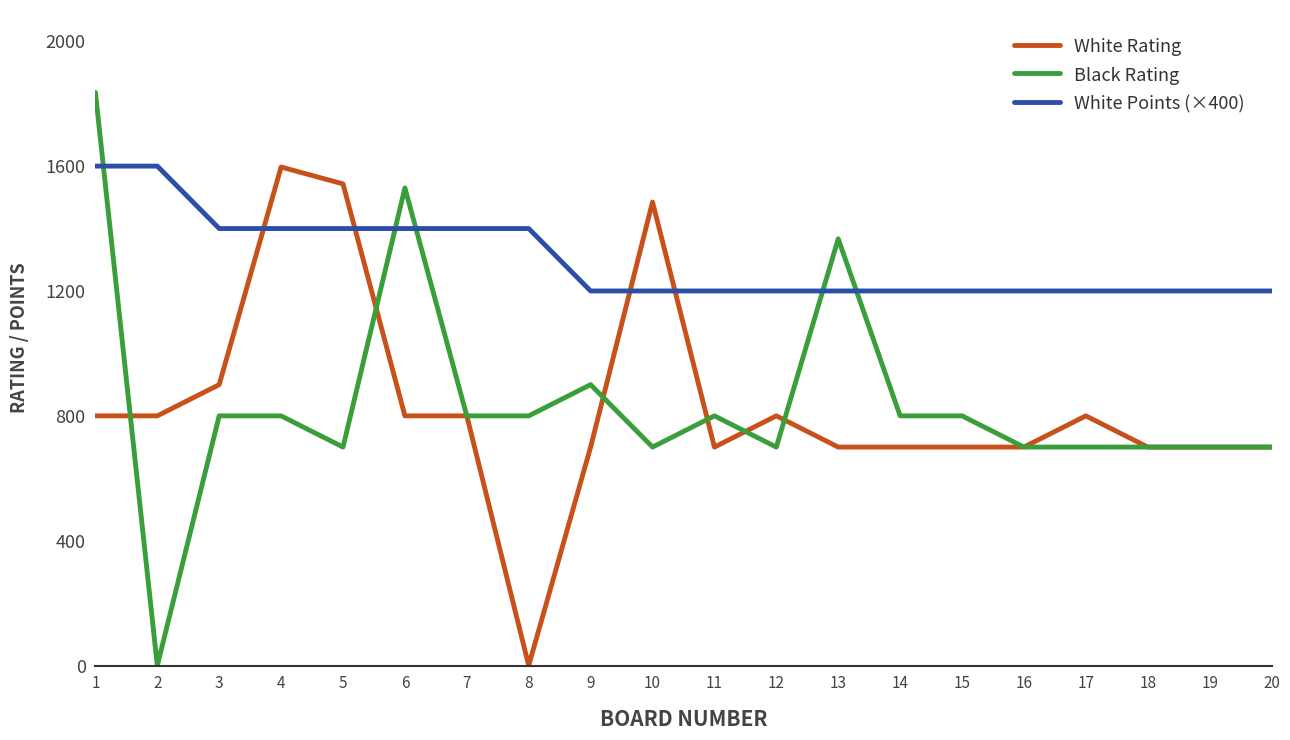

After their last crossing, which series has the higher values: Black Rating or White Points (×400)?

White Points (×400)